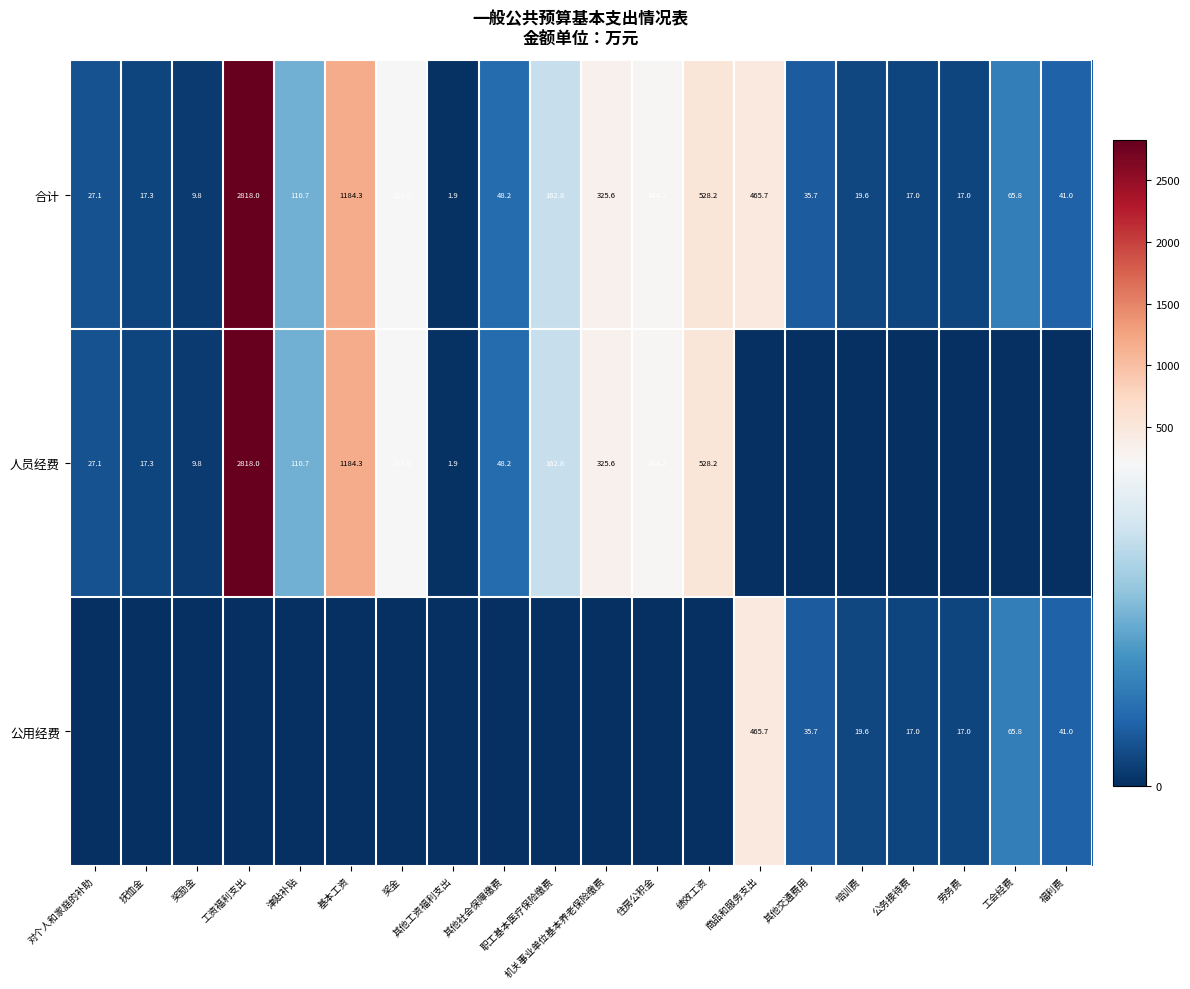

At which label is 合计 closest to 1409?

基本工资